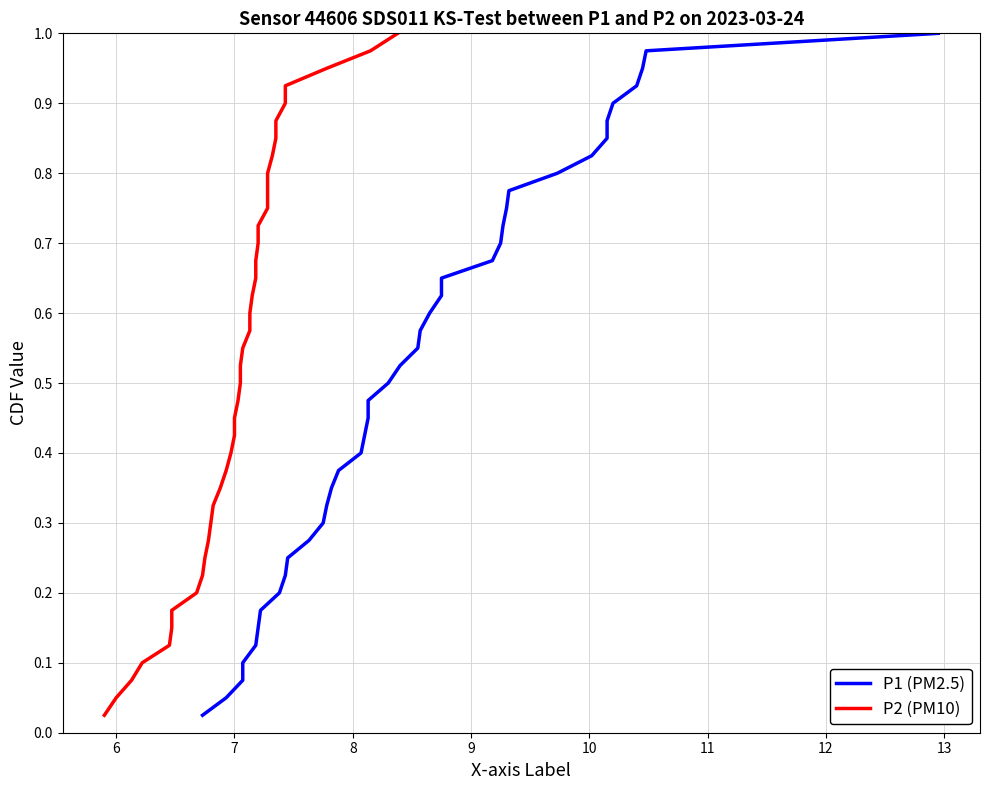

Is the value of P2 (PM10) at 34 greater than the value of P1 (PM2.5) at 19?

Yes